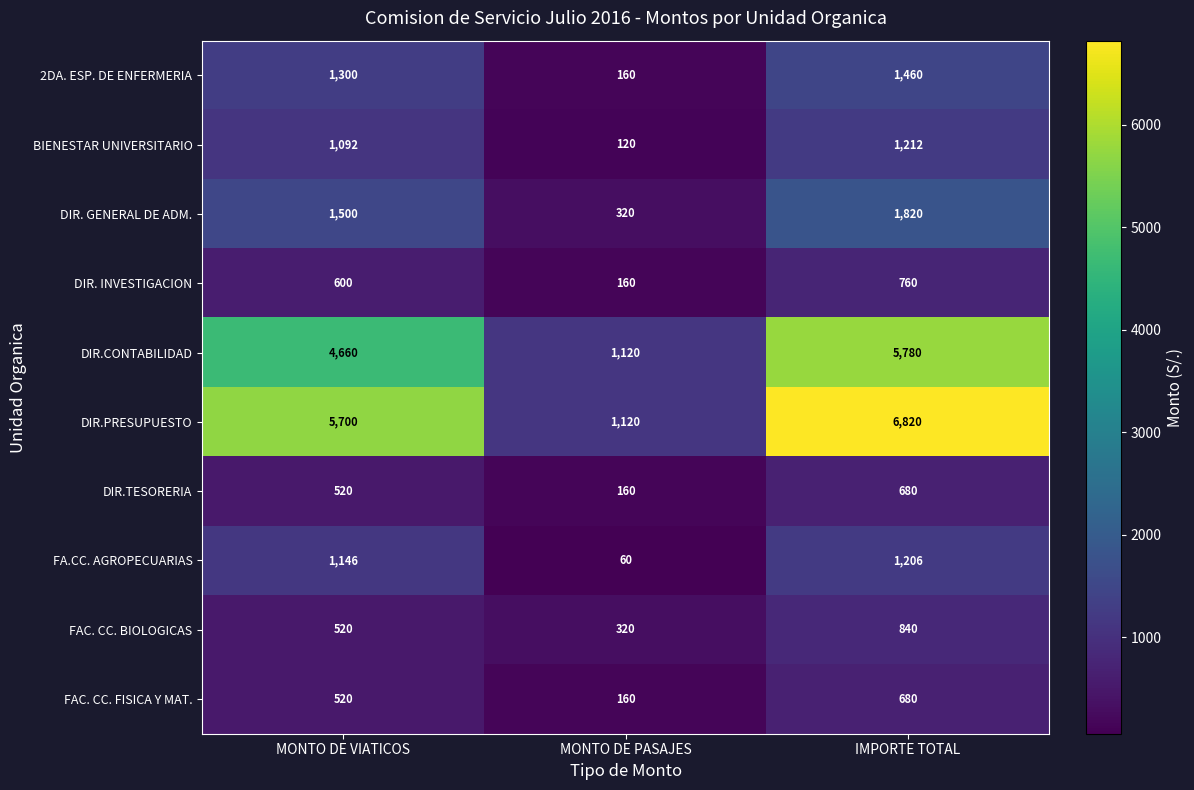

Reading right to left, list all the values displayed in this chart.

2DA. ESP. DE ENFERMERIA: 1460	160	1300
BIENESTAR UNIVERSITARIO: 1212	120	1092
DIR. GENERAL DE ADM.: 1820	320	1500
DIR. INVESTIGACION: 760	160	600
DIR.CONTABILIDAD: 5780	1120	4660
DIR.PRESUPUESTO: 6820	1120	5700
DIR.TESORERIA: 680	160	520
FA.CC. AGROPECUARIAS: 1206	60	1146
FAC. CC. BIOLOGICAS: 840	320	520
FAC. CC. FISICA Y MAT.: 680	160	520